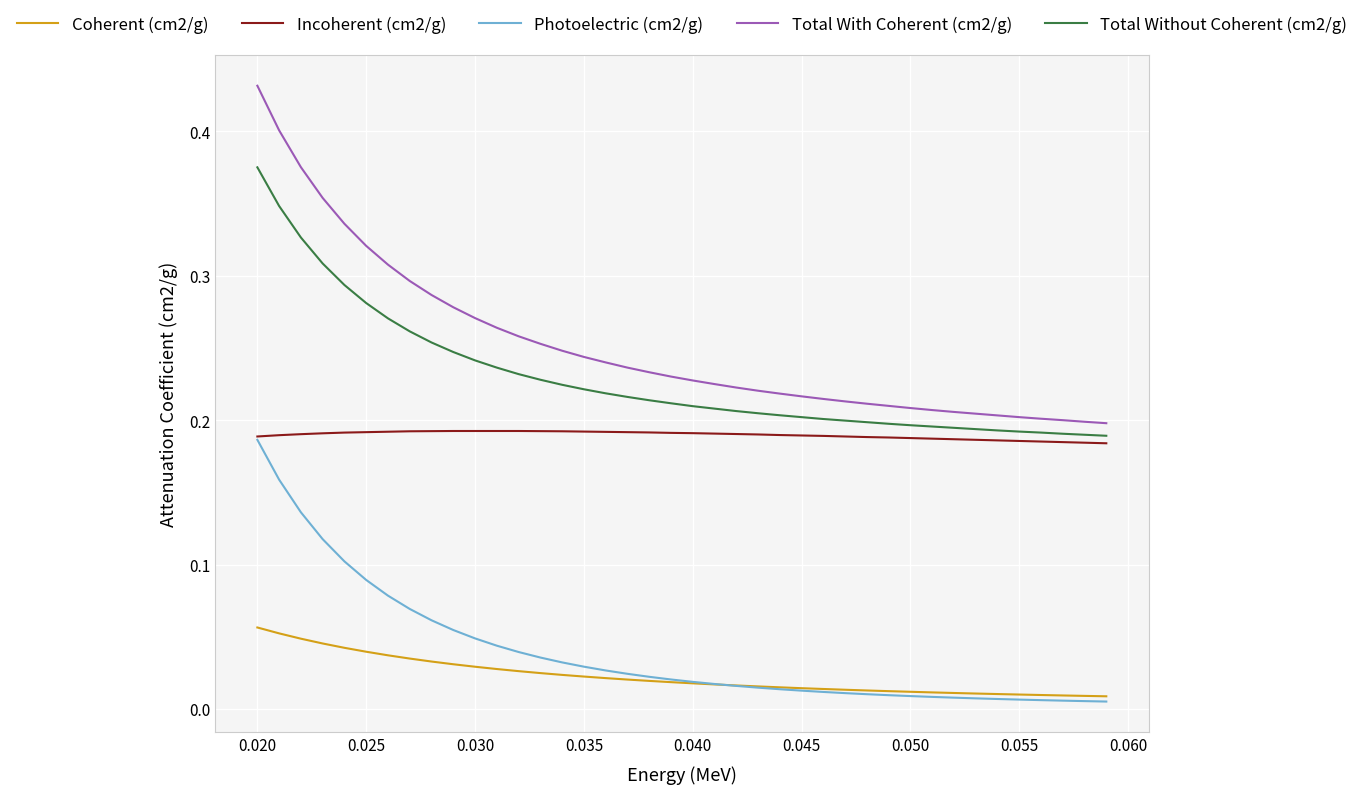

True or false: Total With Coherent (cm2/g) and Photoelectric (cm2/g) intersect in this chart.

False